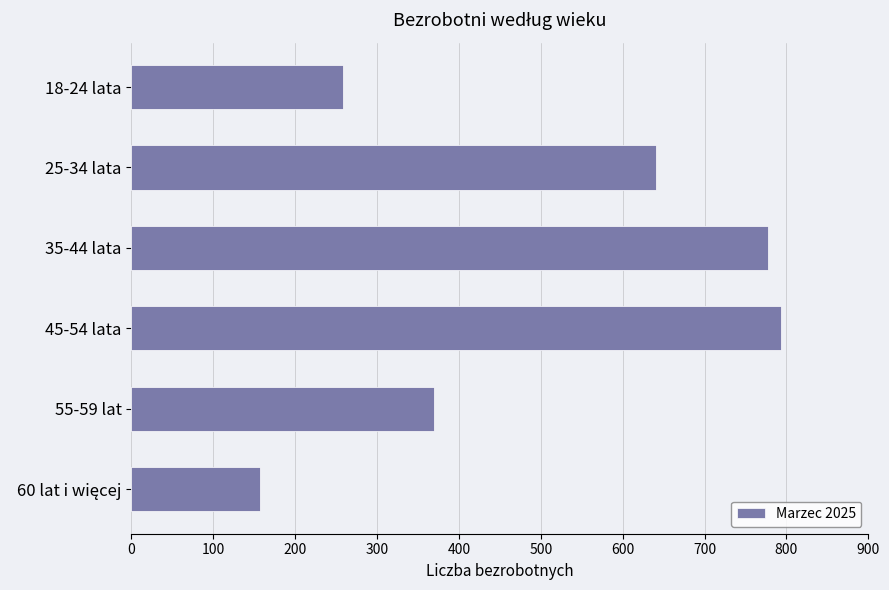

Does the chart contain any negative values?

No